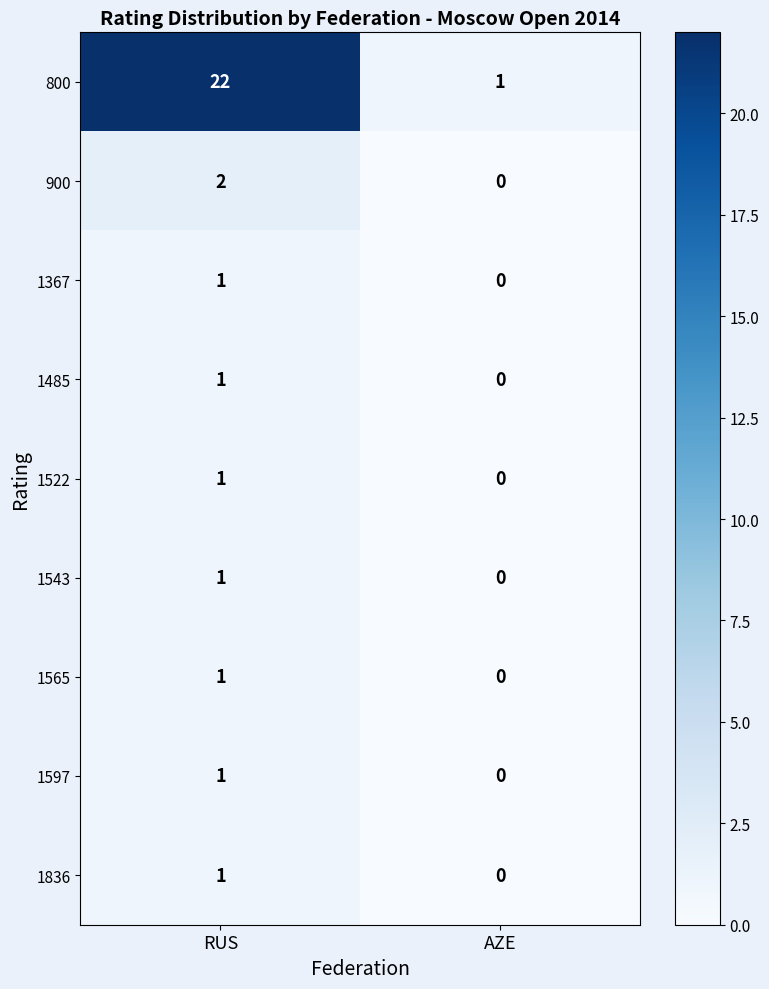

How many categories are shown in the chart?

2